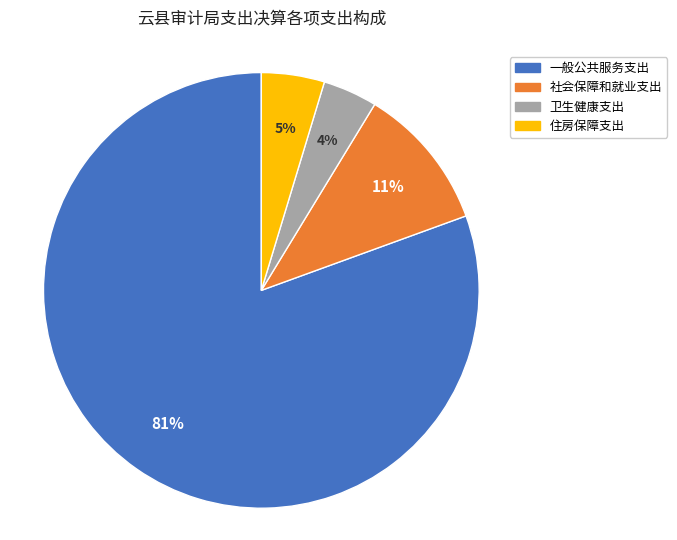

Which has a higher value, 住房保障支出 or 社会保障和就业支出?

社会保障和就业支出